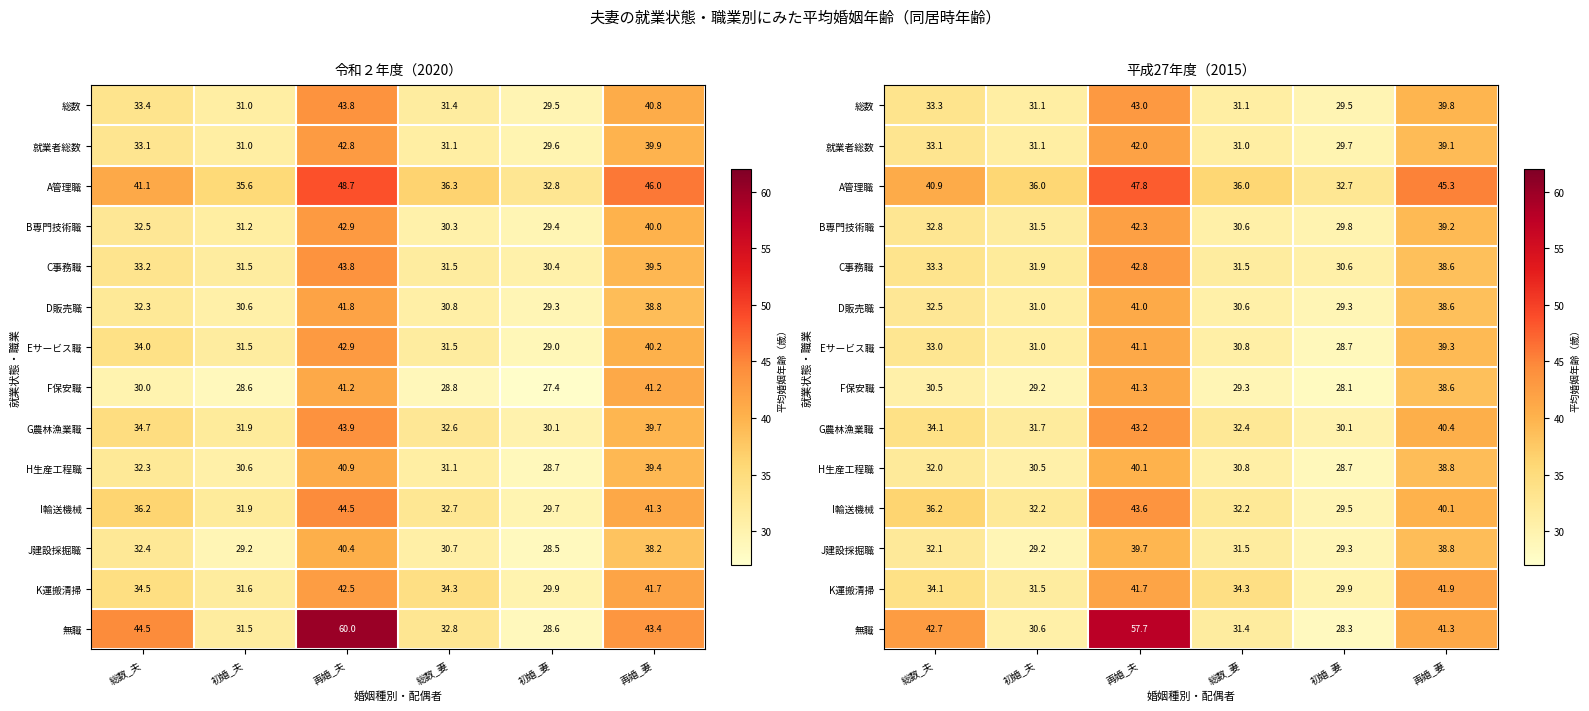

List the labels in order of G農林漁業職 value, largest first.

再婚_夫, 再婚_妻, 総数_夫, 総数_妻, 初婚_夫, 初婚_妻